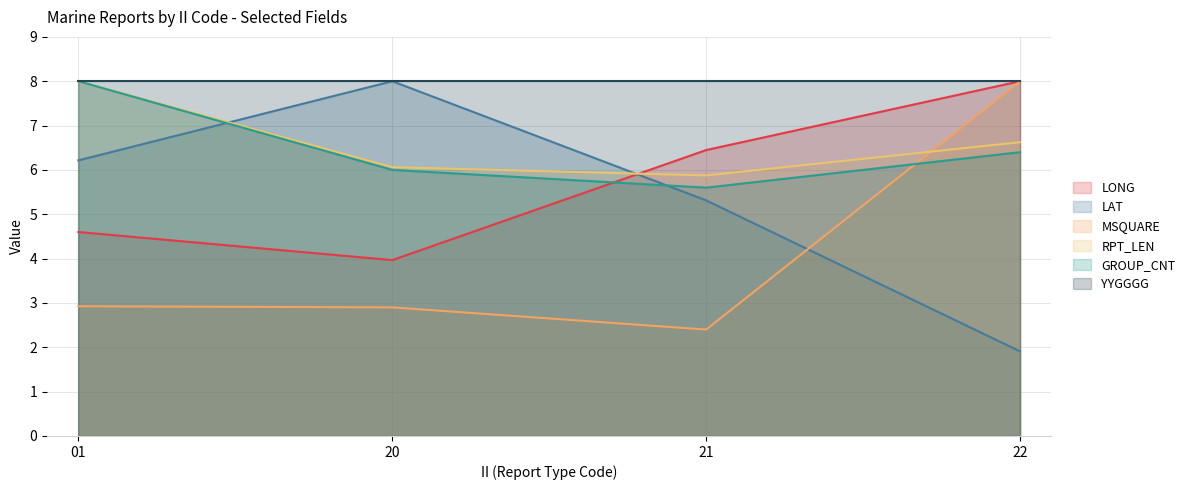

Rank the categories by RPT_LEN value from highest to lowest.

01, 22, 20, 21